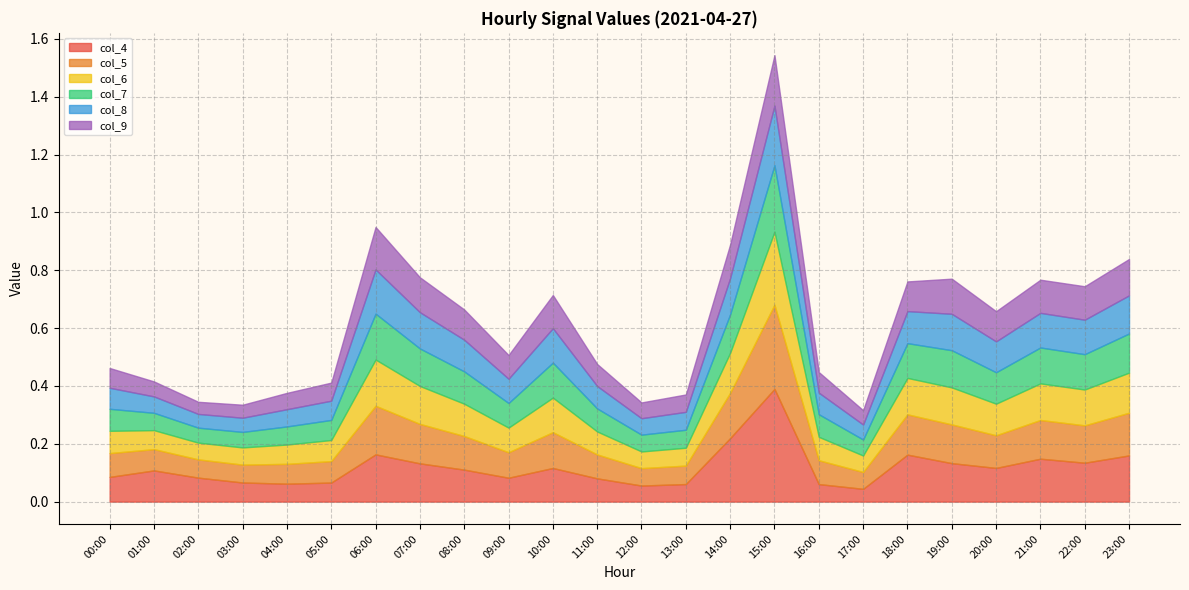

Where do col_7 and col_4 first cross each other?

03:00 and 04:00